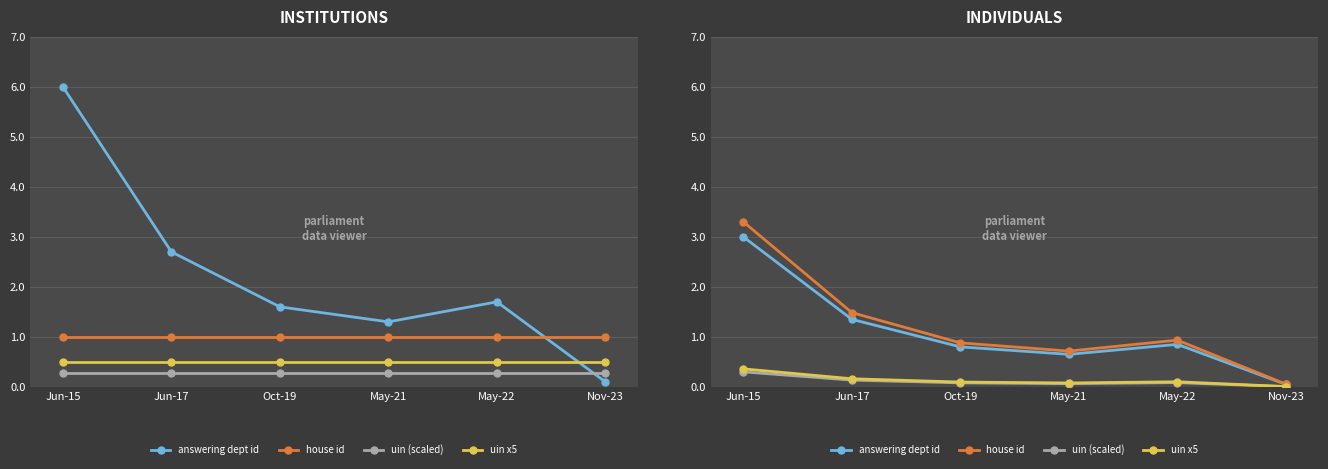

At which category does the chart reach its peak across all series?

Jun-15